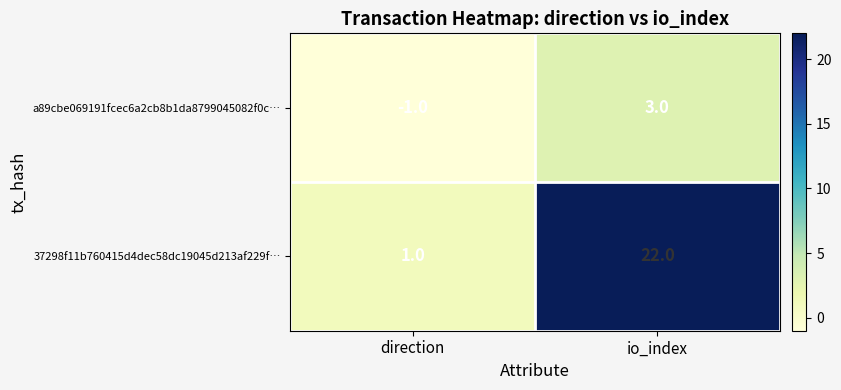

Which series has the largest total across all categories?

37298f11b760415d4dec58dc19045d213af229f…